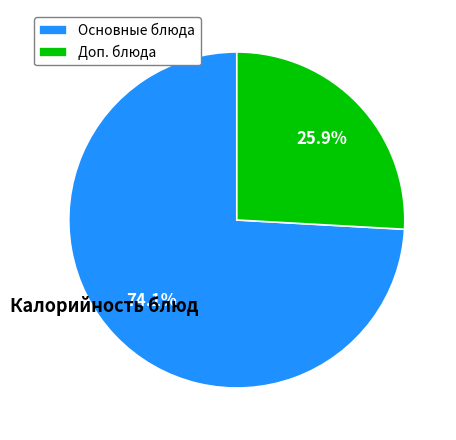

What is the ratio of the value at Основные блюда to the value at Доп. блюда?

2.9